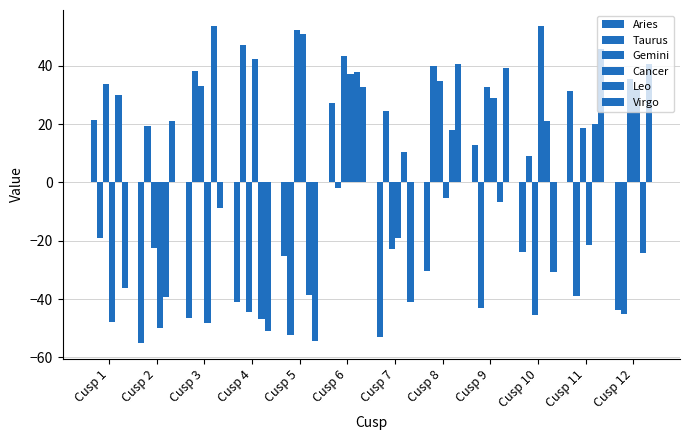

What is the total value across all series at Cusp 10?

-16.5